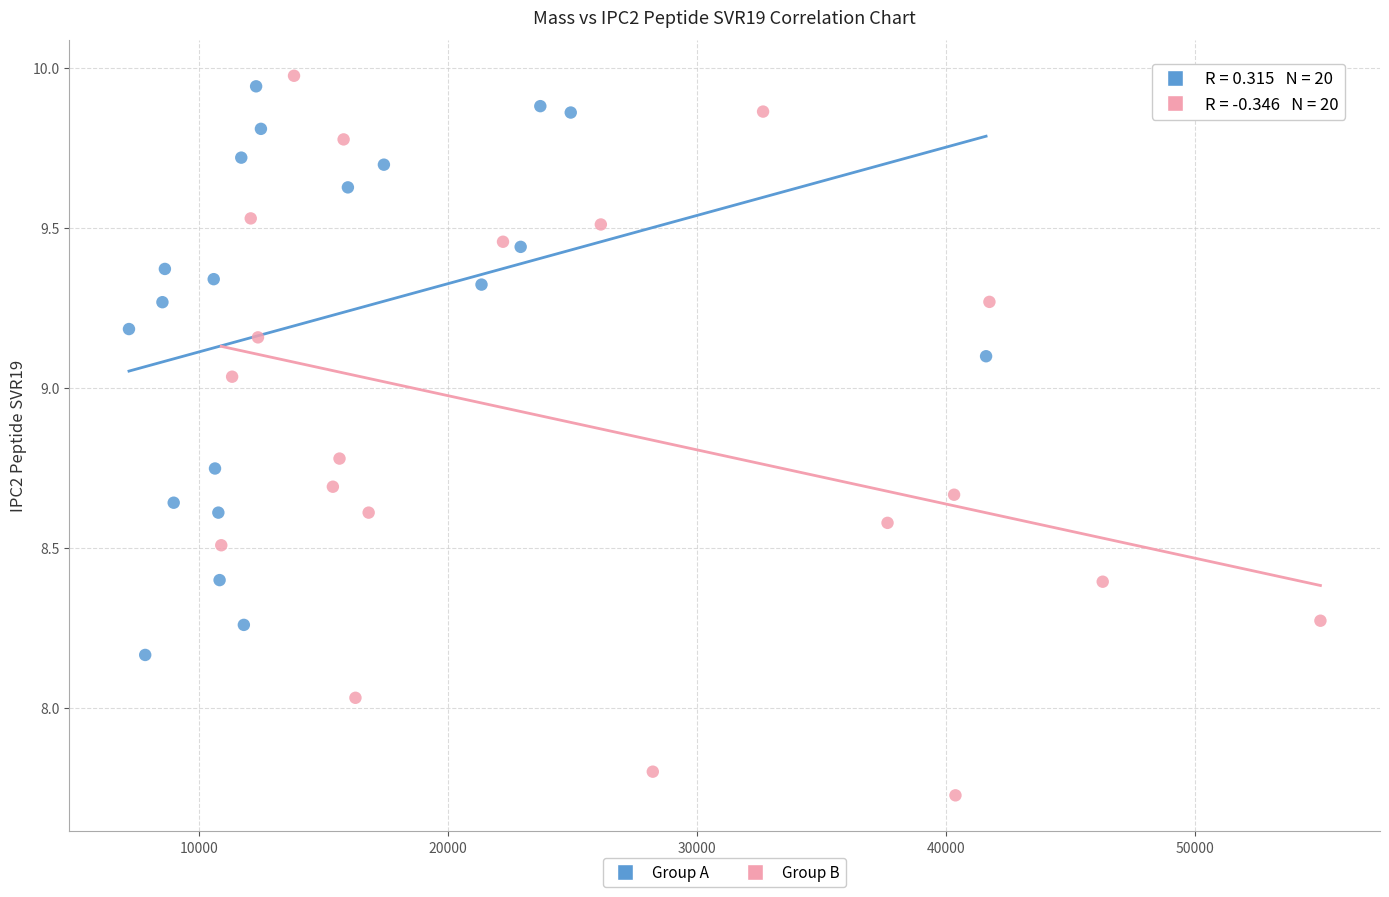

Which series has the largest Y range (max minus min)?

Group B